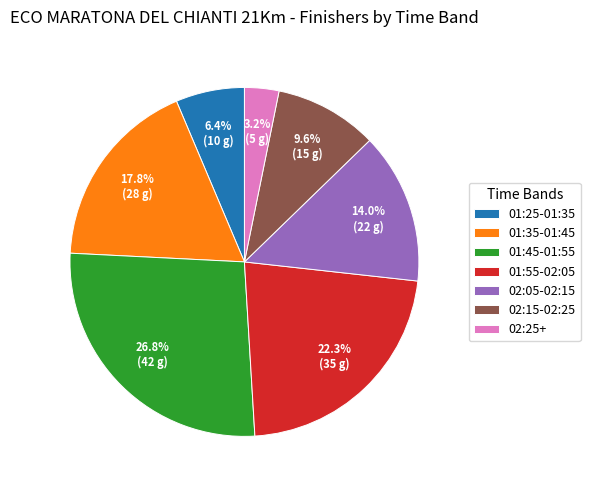

Is 01:45-01:55 the majority of the pie?

No